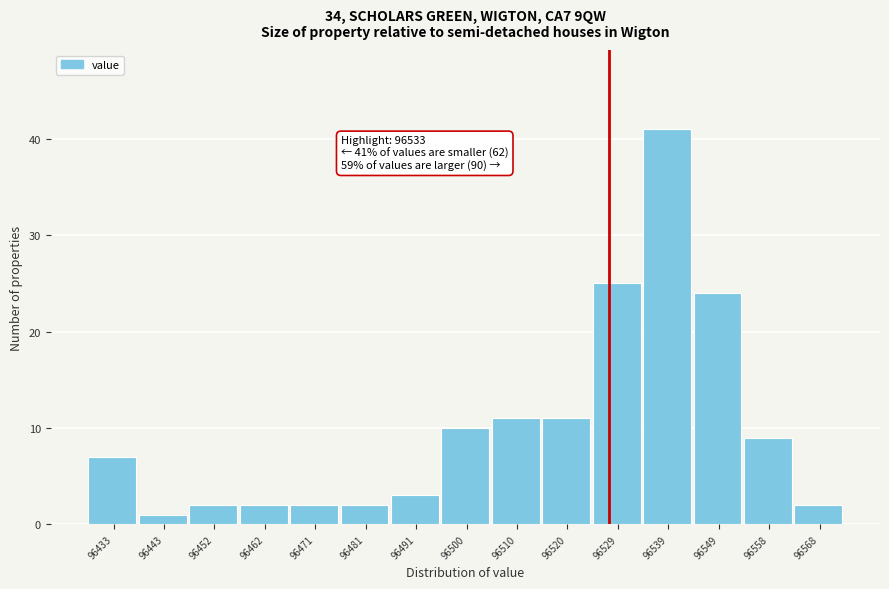

Reading right to left, what are all the values shown in this chart?

96568=2	96558=9	96549=24	96539=41	96529=25	96520=11	96510=11	96500=10	96491=3	96481=2	96471=2	96462=2	96452=2	96443=1	96433=7